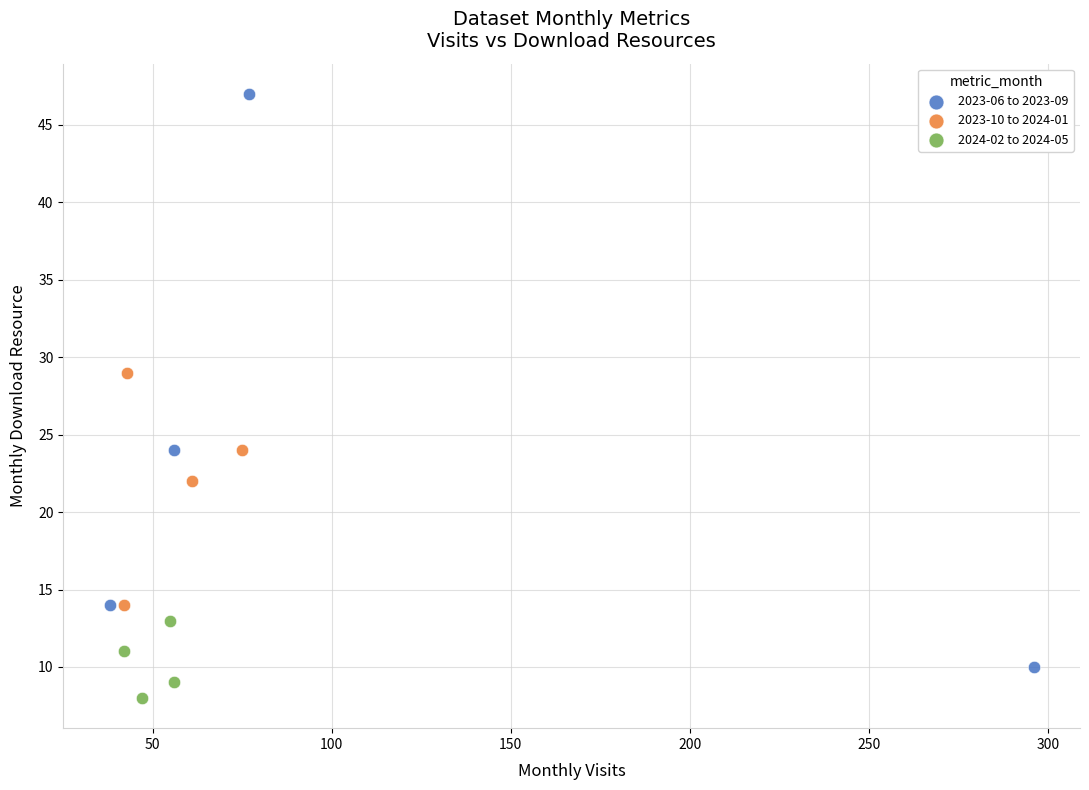

Which series contains the highest Y value?

2023-06 to 2023-09